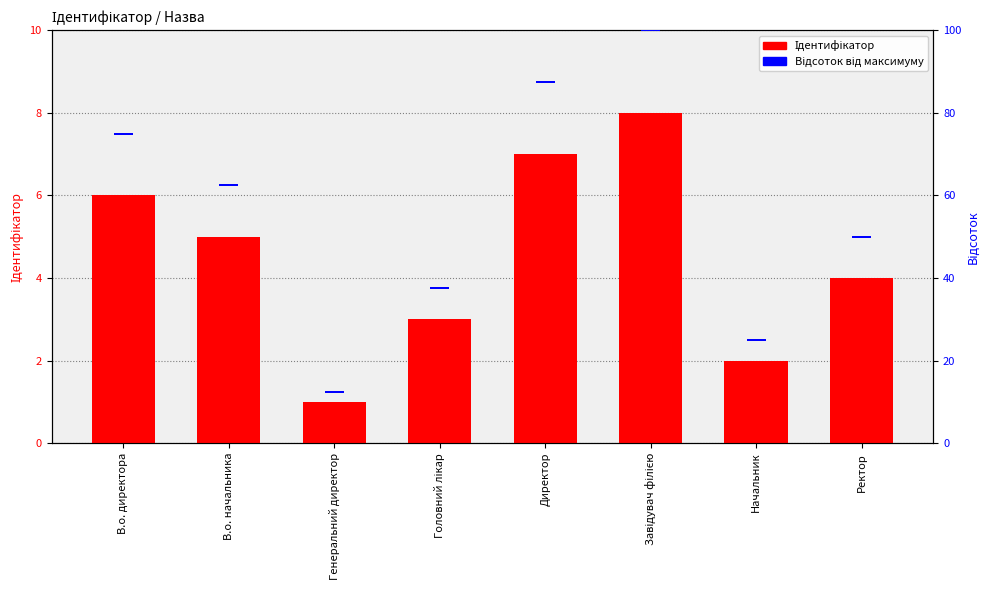

What is the maximum value shown in the chart?

8.0